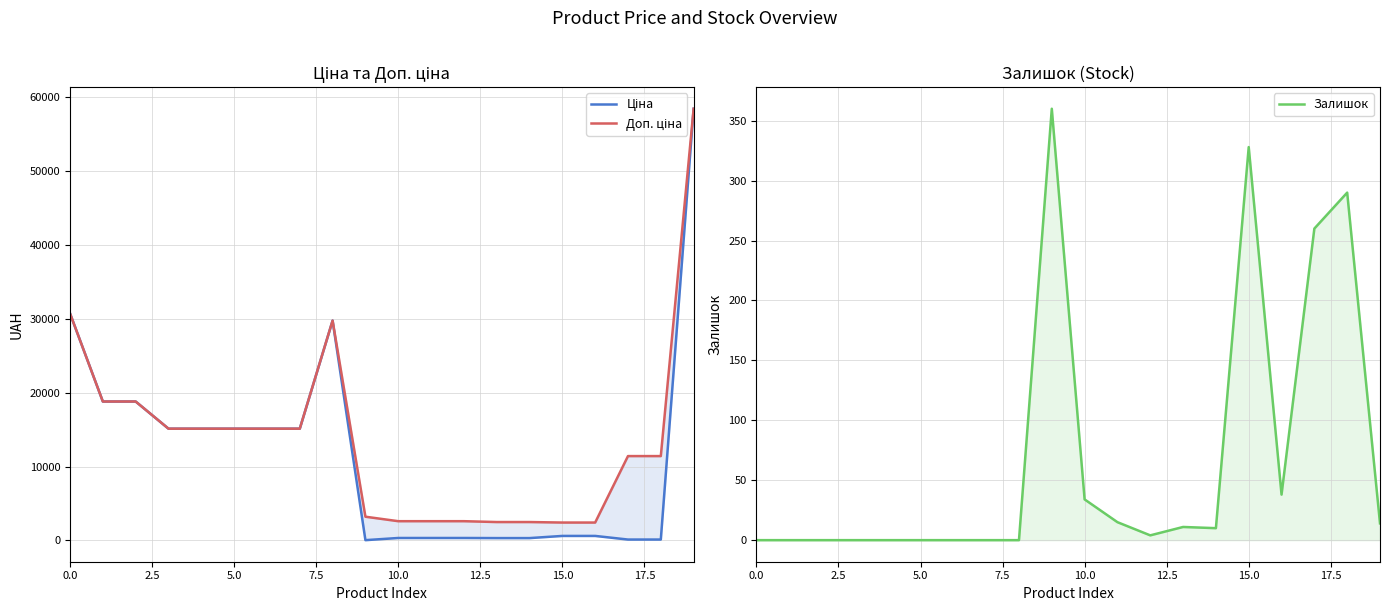

What is the average value of the Ціна series?

11757.4